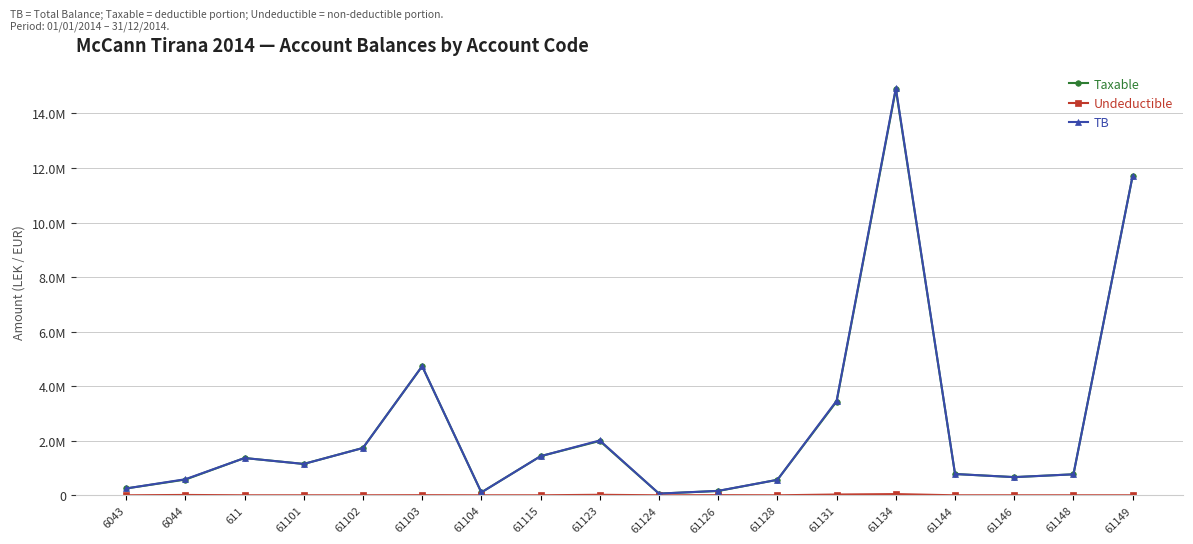

Which category has the highest value in the Taxable series?

61134